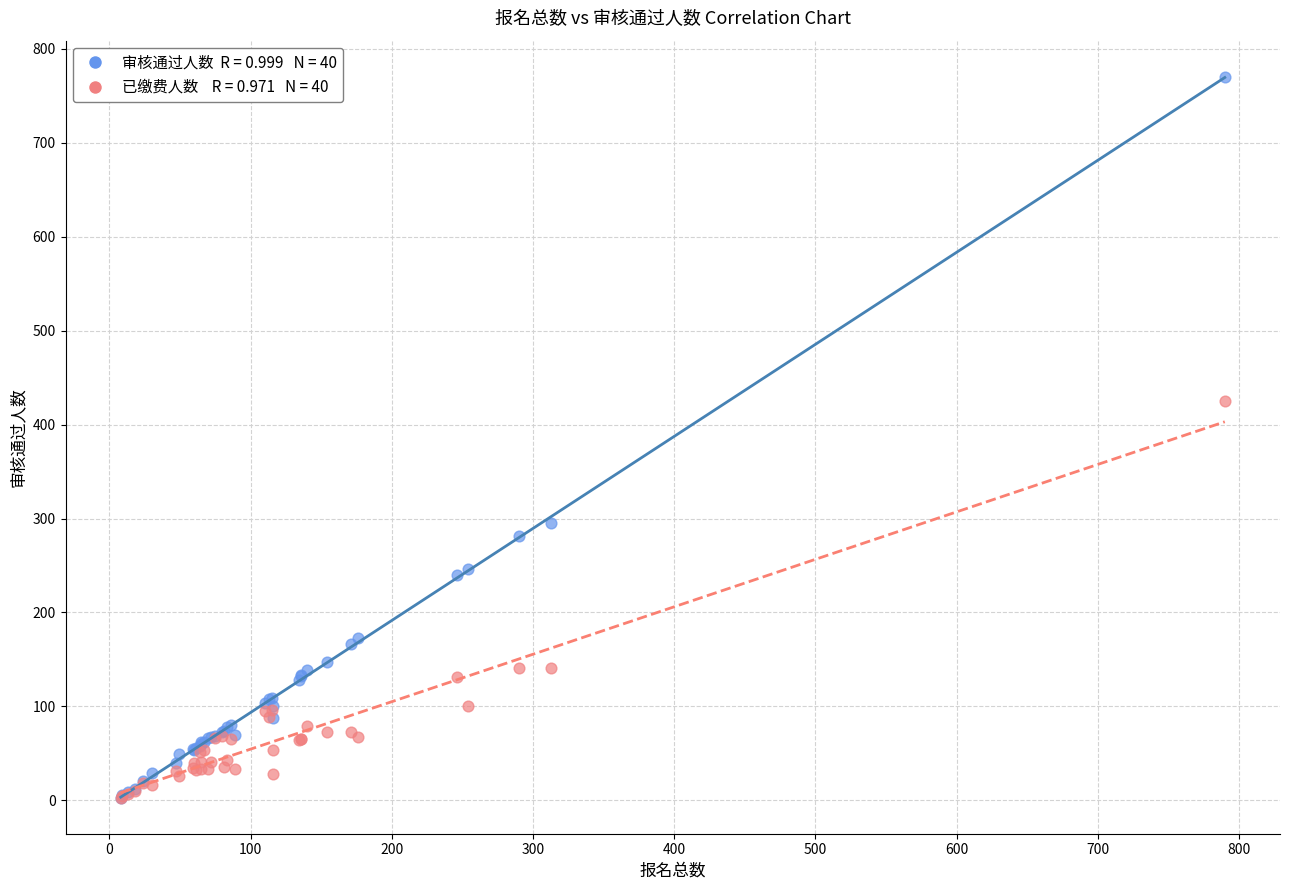

Across all series, what Y value is closest to 386?

425